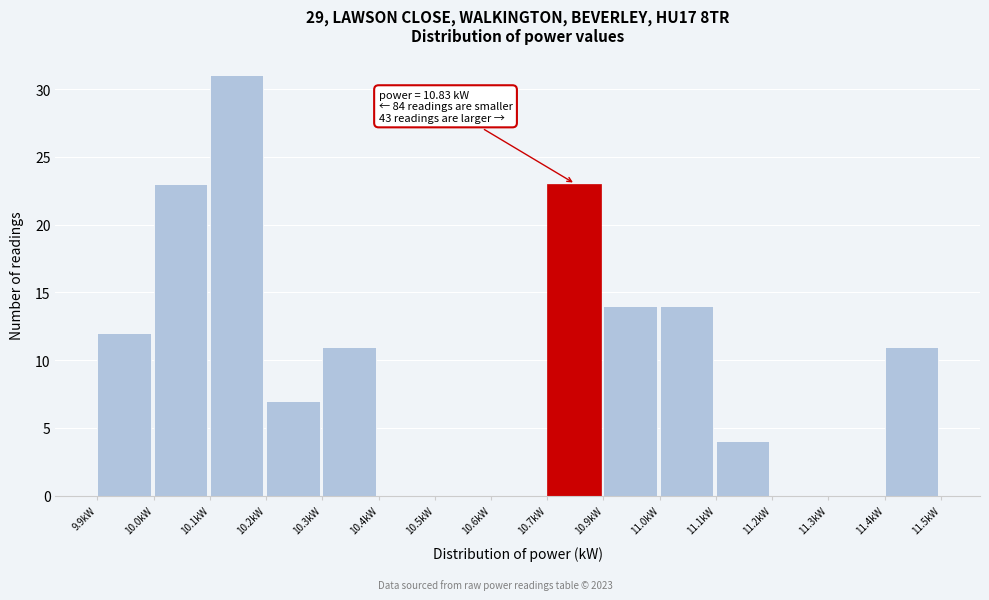

Reading right to left, transcribe all the data shown in this chart.

11.4kW=11	11.3kW=0	11.2kW=0	11.1kW=4	11.0kW=14	10.9kW=14	10.7kW=23	10.6kW=0	10.5kW=0	10.4kW=0	10.3kW=11	10.2kW=7	10.1kW=31	10.0kW=23	9.9kW=12